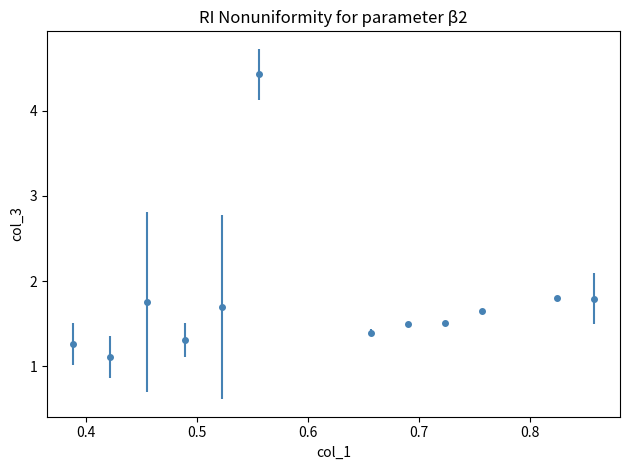

What is the value of the 3rd point from the left?

1.8